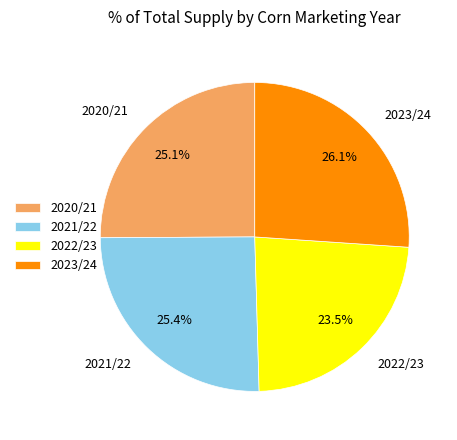

What percentage is NOT represented by 2021/22?

74.6%